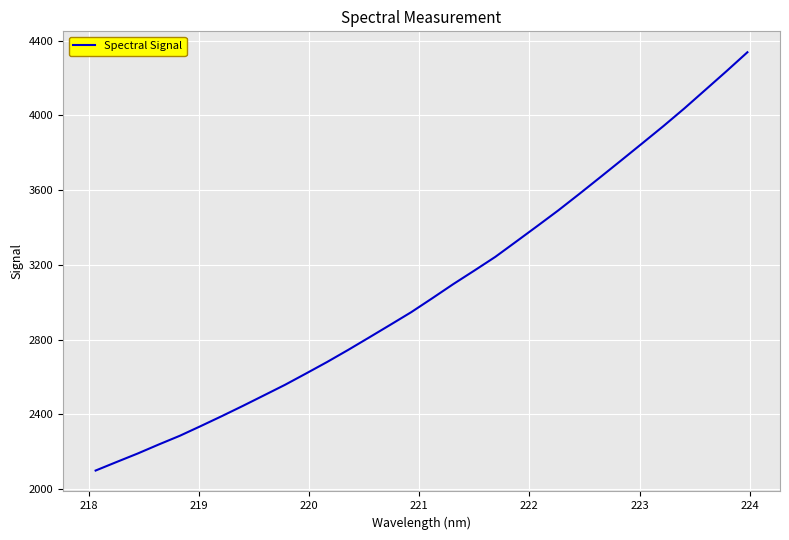

What is the maximum value shown in the chart?

4338.5